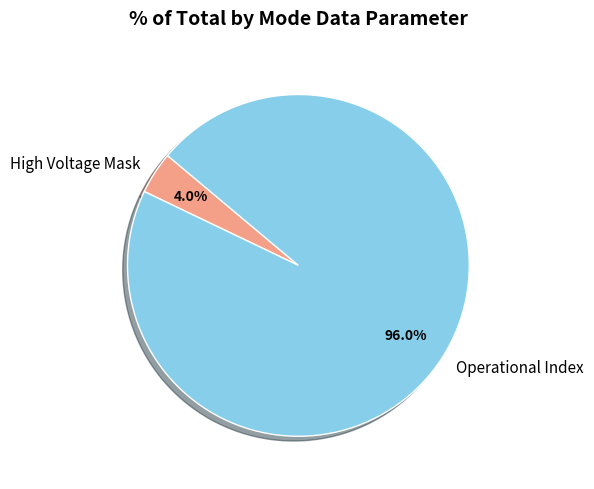

The Operational Index slice represents 96% of the pie. True or false?

True